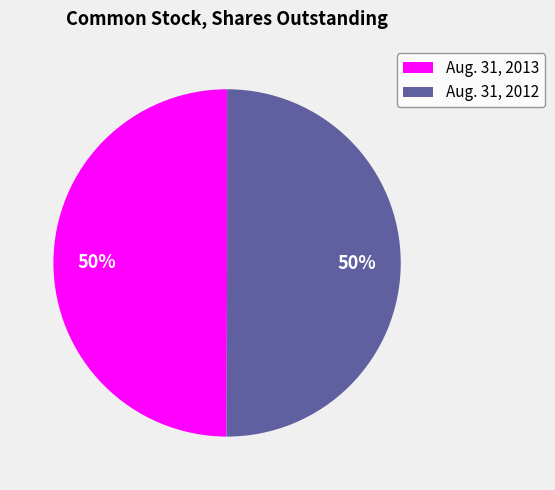

Is the sum of Aug. 31, 2012 and Aug. 31, 2013 greater than half?

Yes